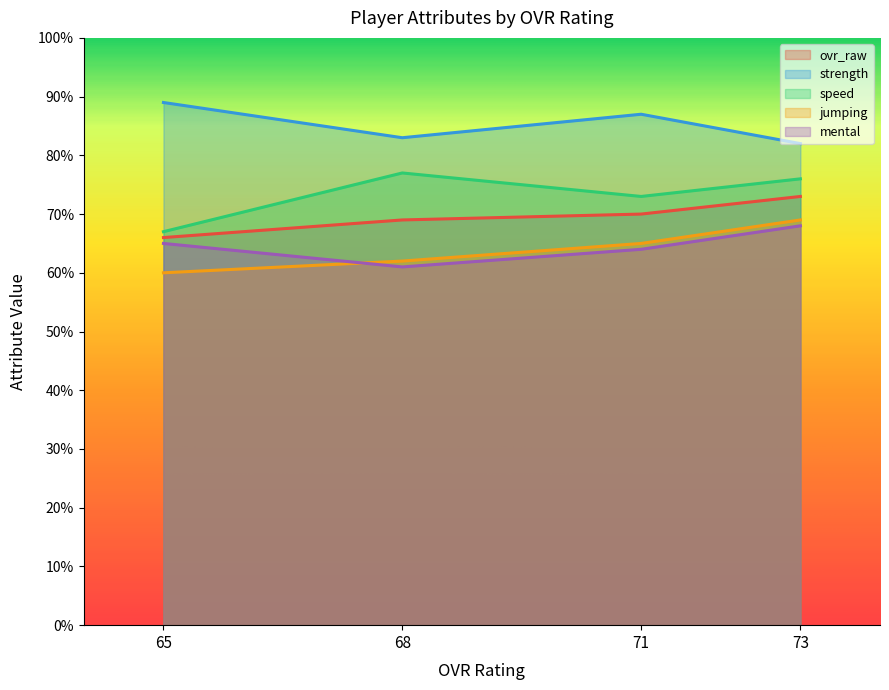

What is the approximate value of strength at 71?

87